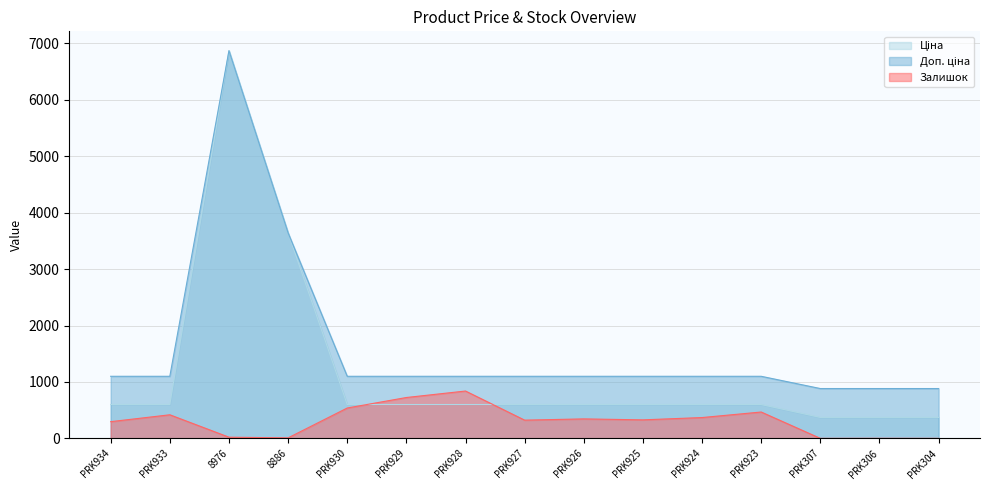

What is the sum of all Залишок values?

4678.0